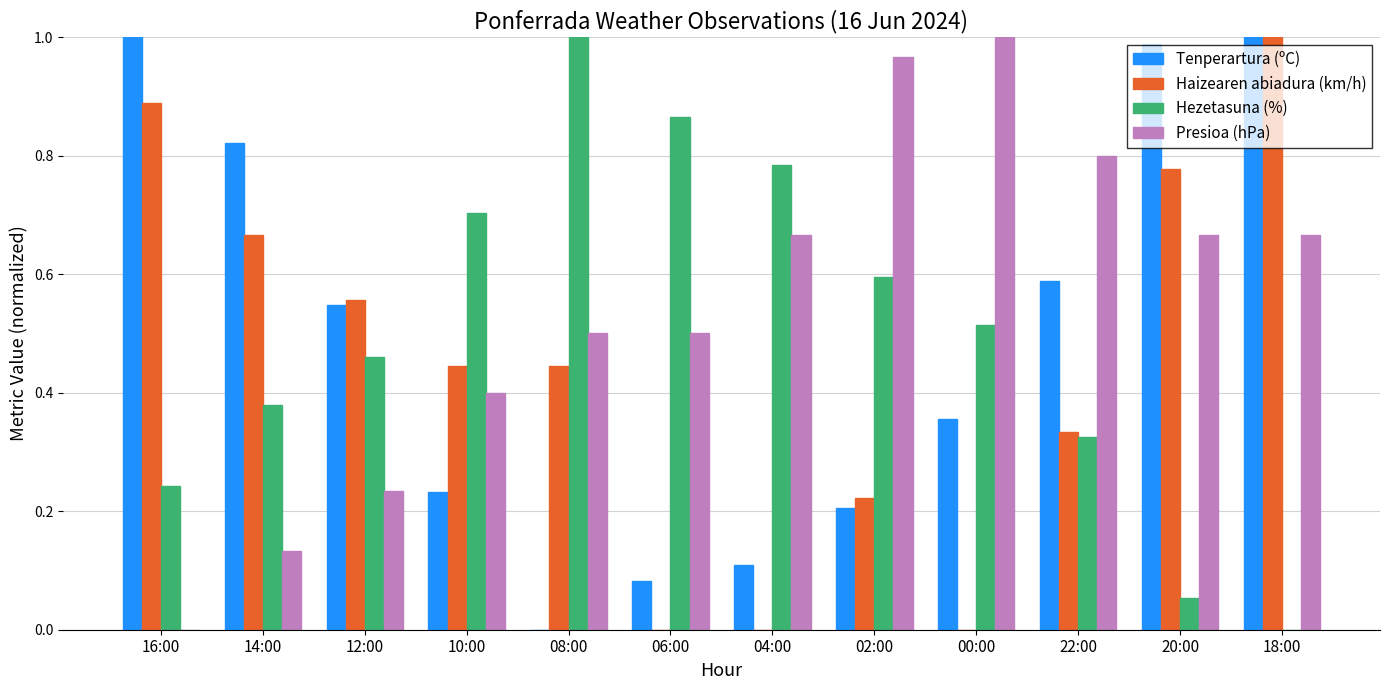

True or false: Haizearen abiadura (km/h) has a value of 0.6 at 08:00.

False